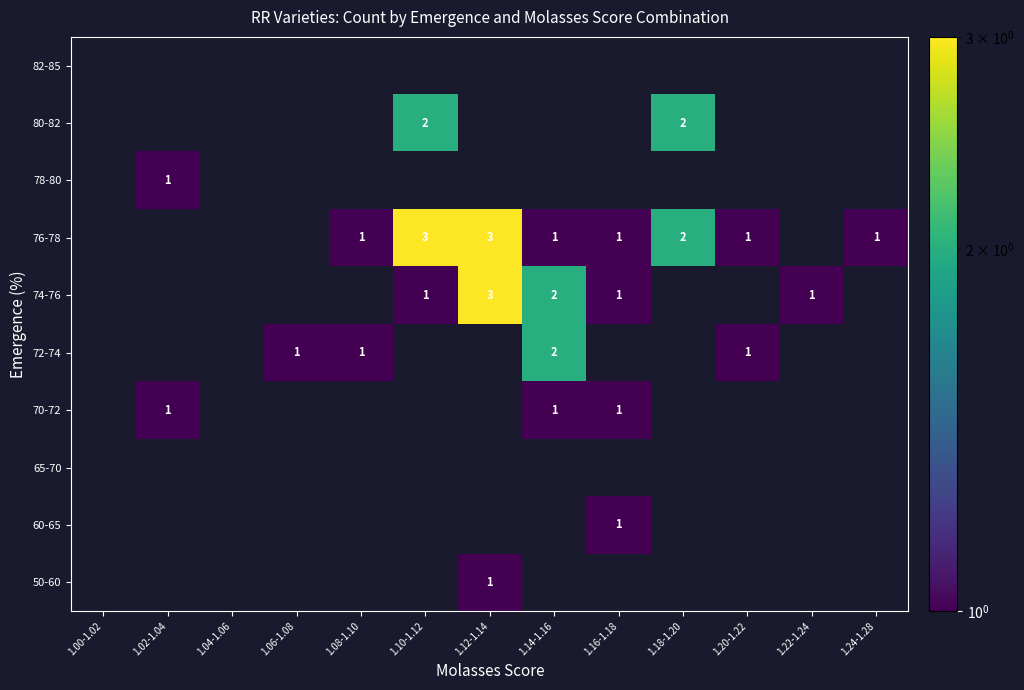

What is the difference between the highest and lowest values at 1.14-1.16?

2